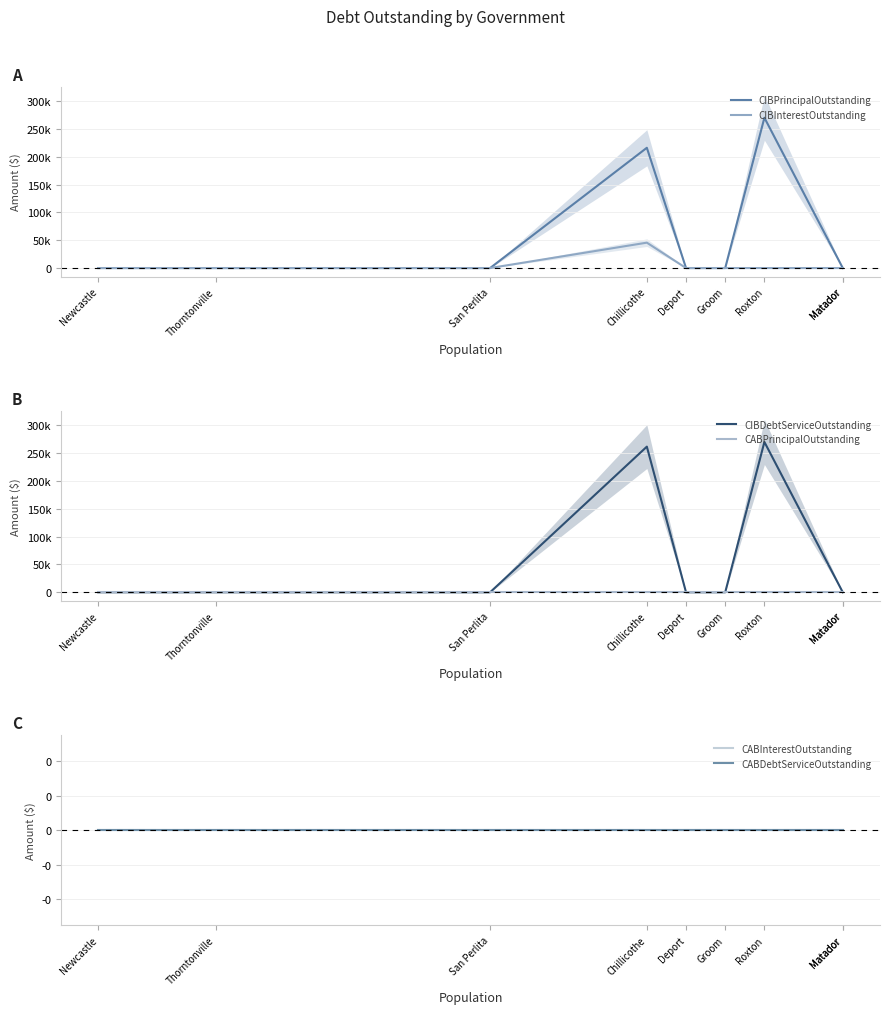

What is the label of the 4th point from the left?

Groom